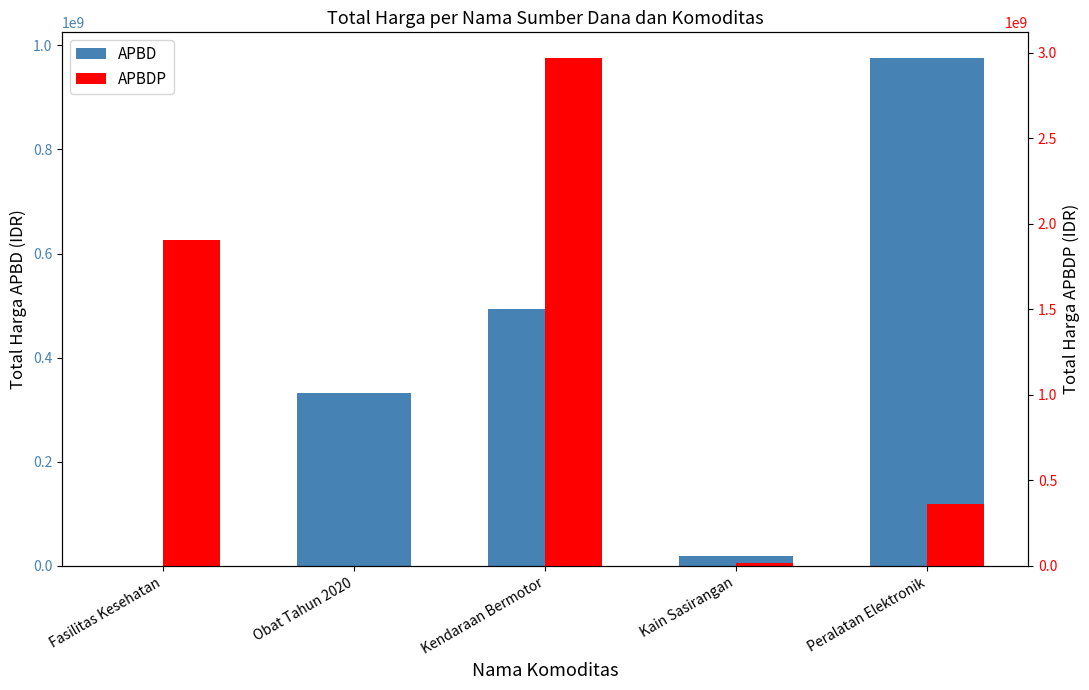

How many series are shown in this chart?

2